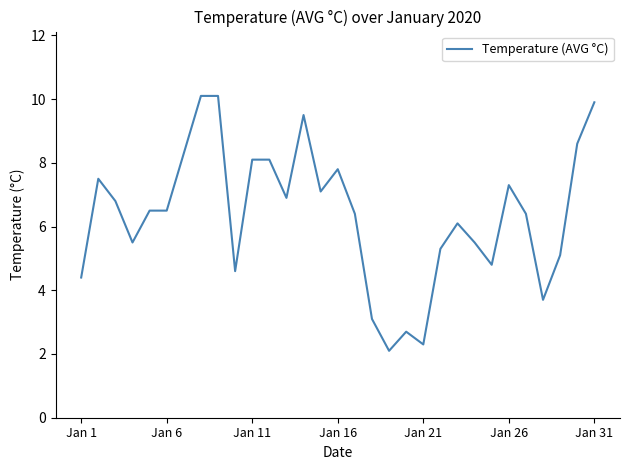

Does the chart display data point markers on the line(s)?

No